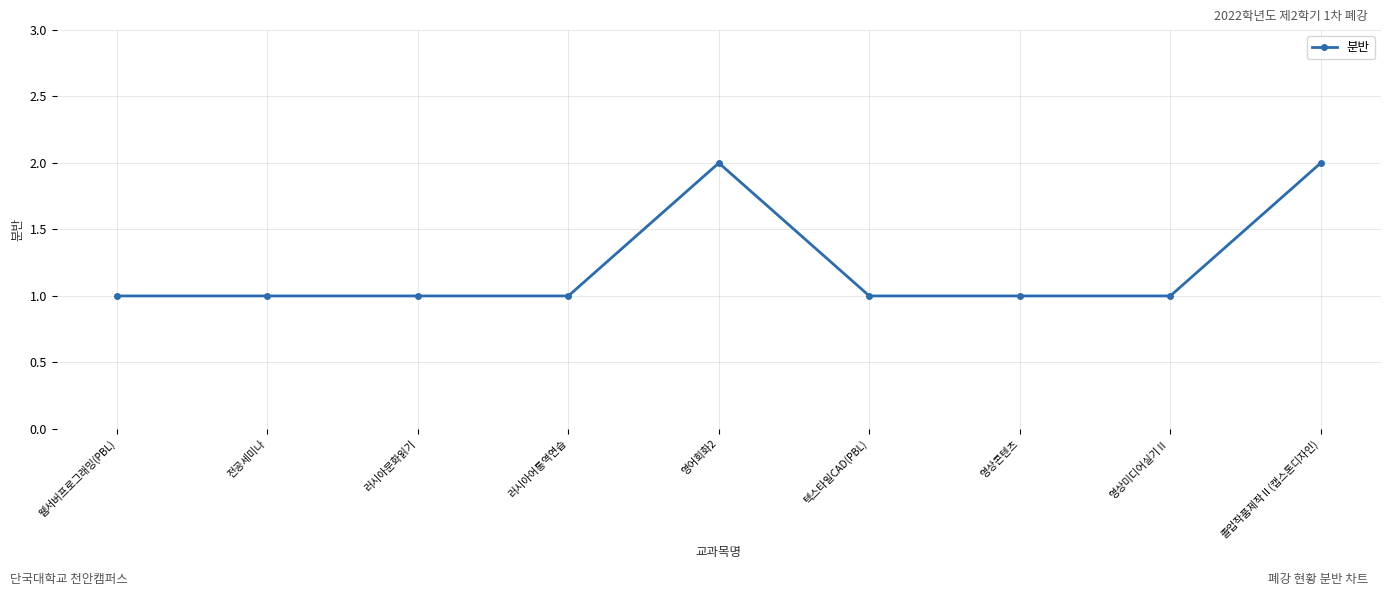

Between 러시아어통역연습 and 졸업작품제작Ⅱ(캡스톤디자인), which is larger?

졸업작품제작Ⅱ(캡스톤디자인)